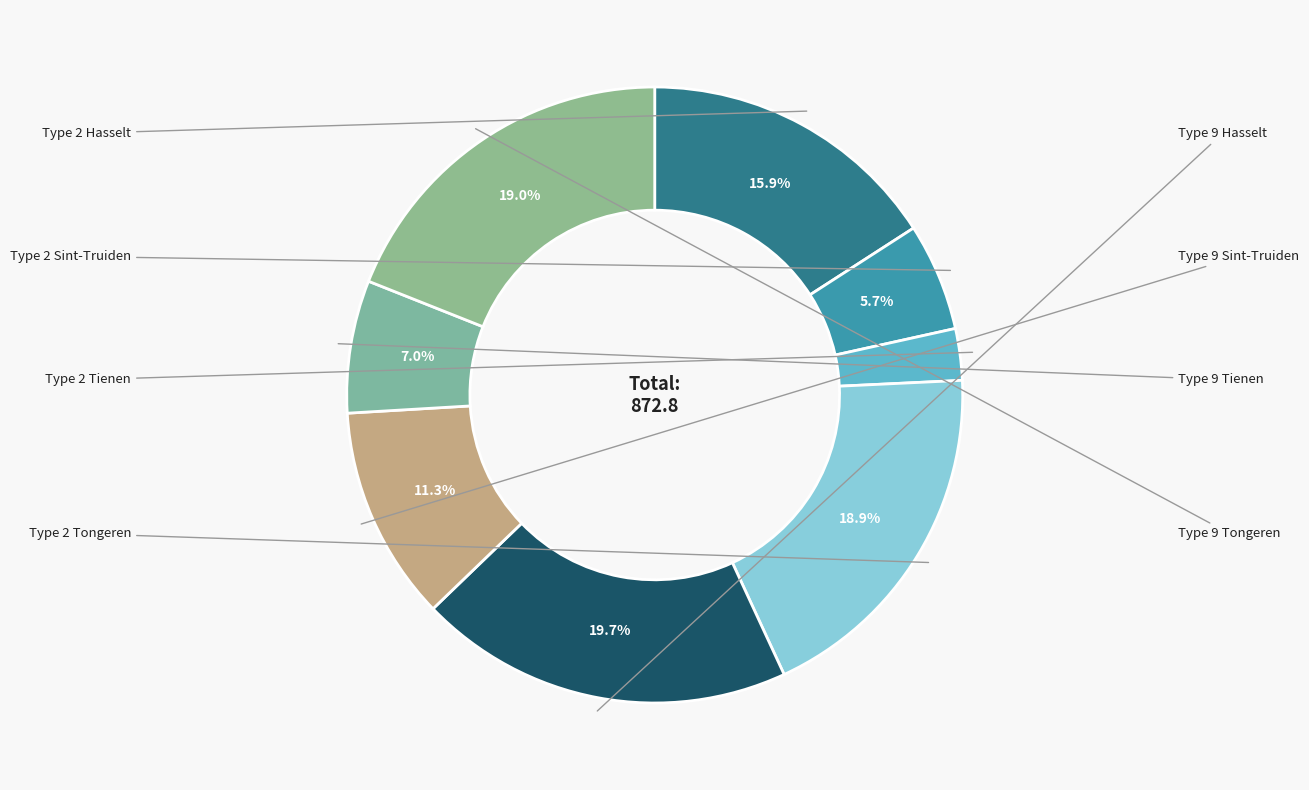

What is the smallest slice in the pie chart?

Type 2 Tienen